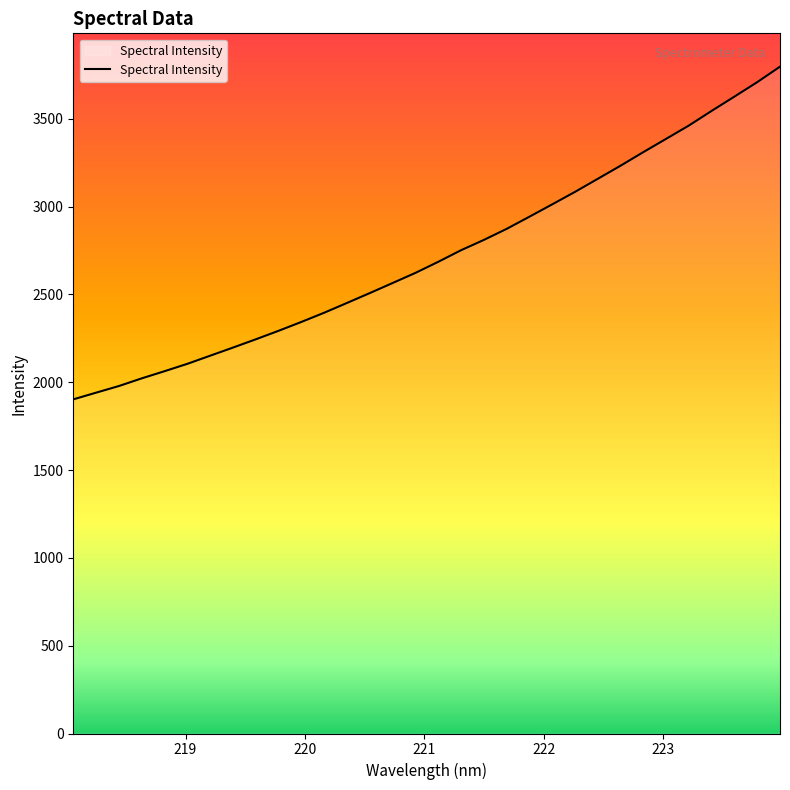

What is the difference between the maximum and minimum values?

1893.9